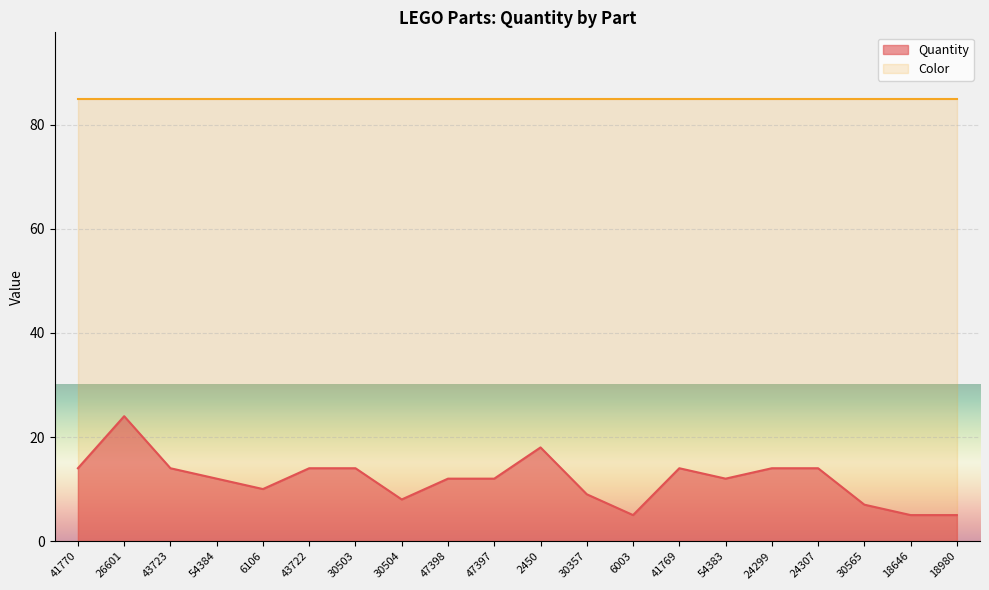

What is the label of the 9th point from the right?

30357